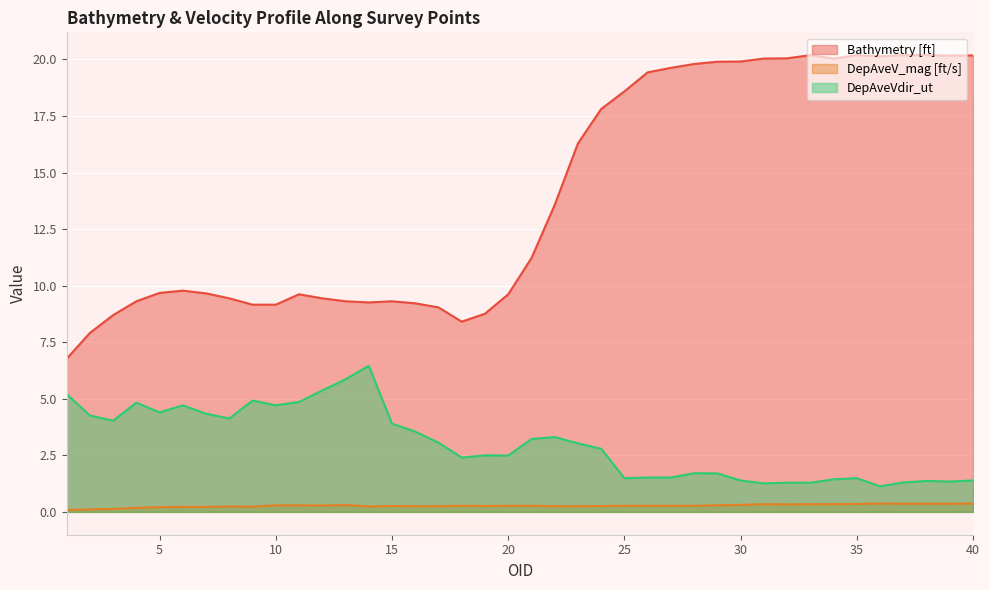

What is the lowest value of the Bathymetry [ft] series?

6.8